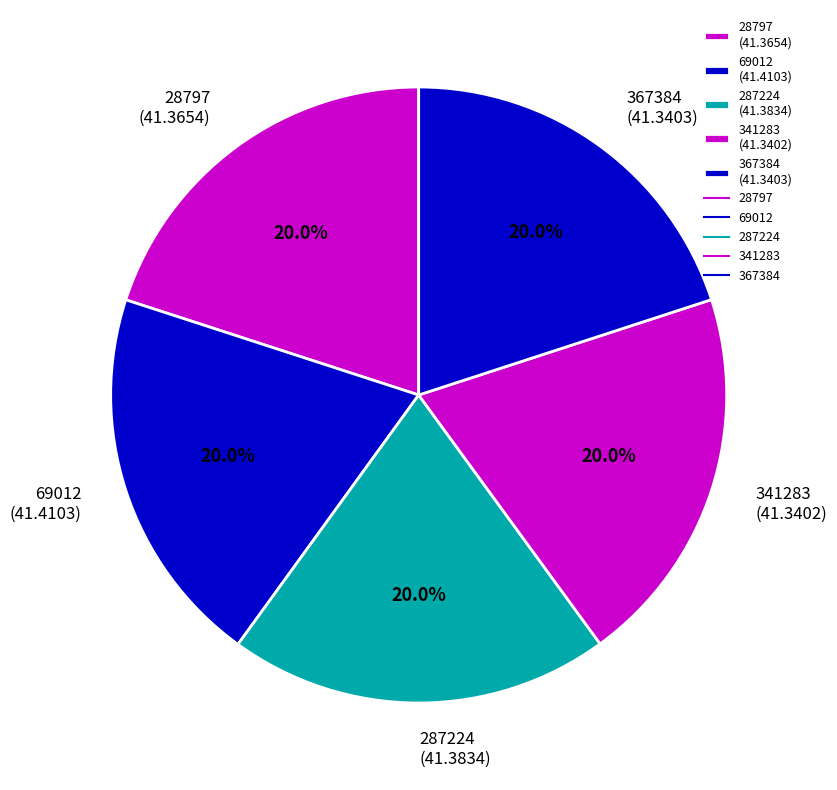

Combined, what portion of the pie is 69012 (41.4103) and 367384 (41.3403)?

40.0%